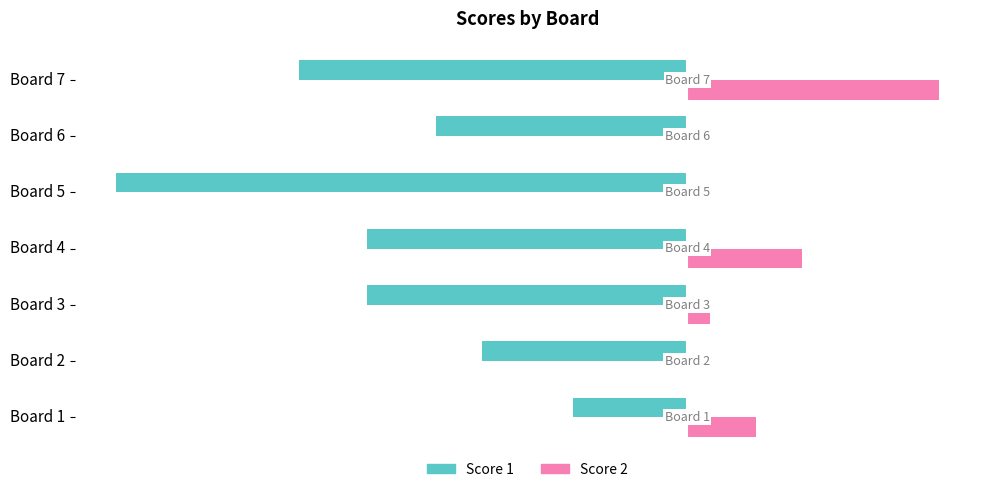

Which label corresponds to the largest value in the chart?

Board 7